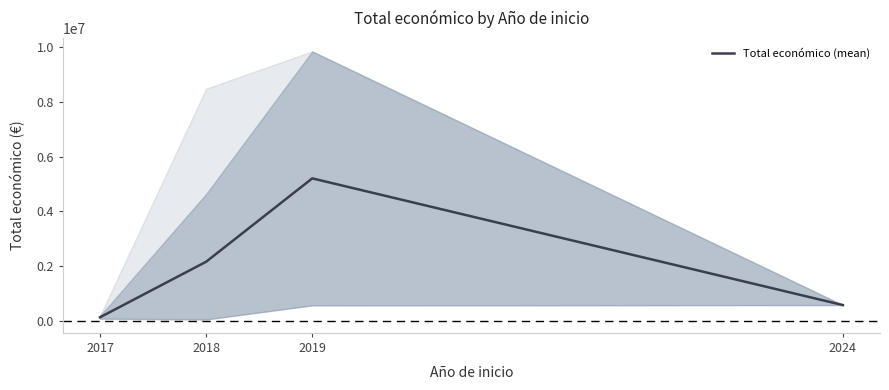

How many categories are shown in the chart?

4